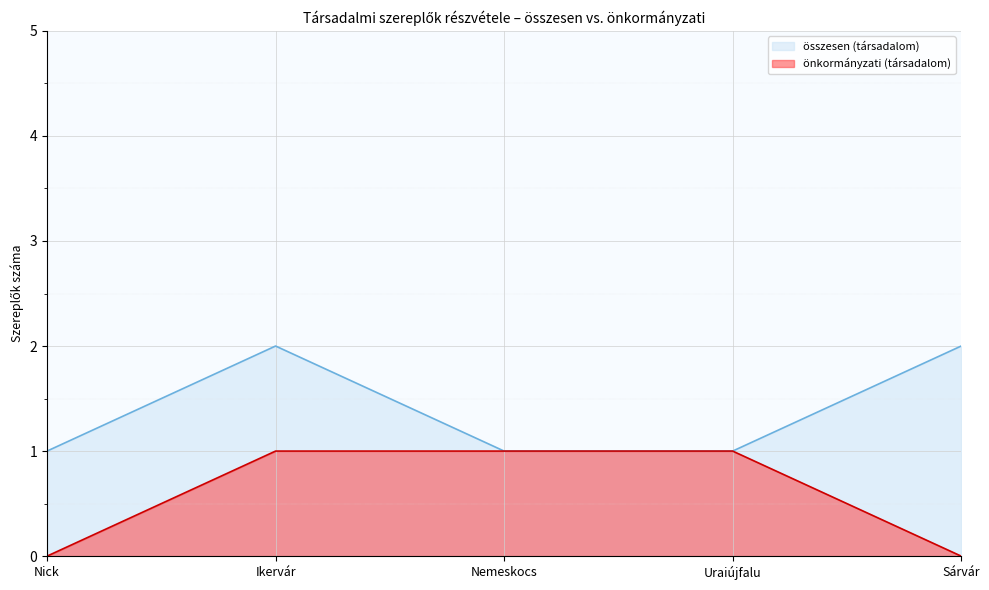

At how many categories does at least one series exceed 1?

2